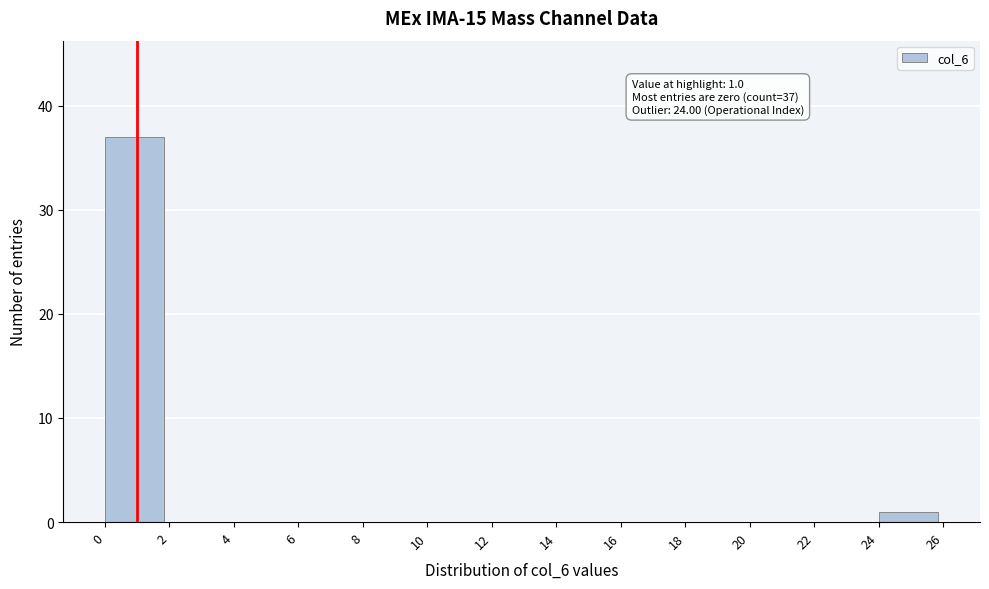

Which range on the x-axis has the tallest bar?

0 to 2